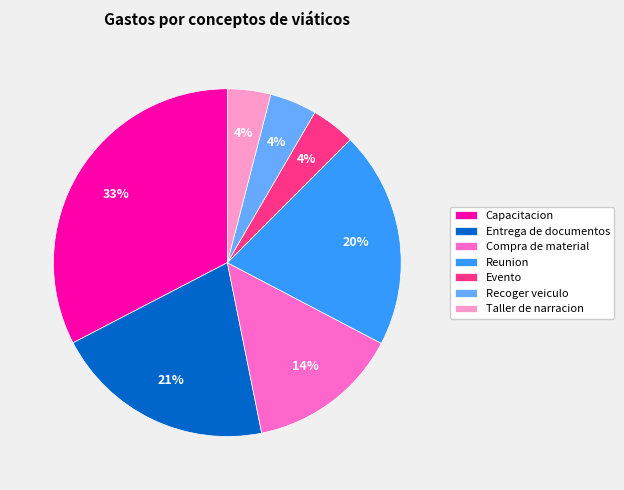

What is the largest slice in the pie chart?

Capacitacion